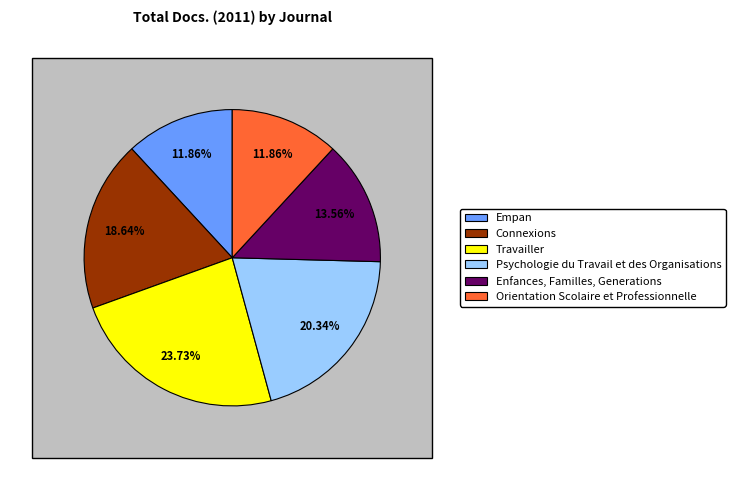

The Psychologie du Travail et des Organisations slice represents 20% of the pie. True or false?

True